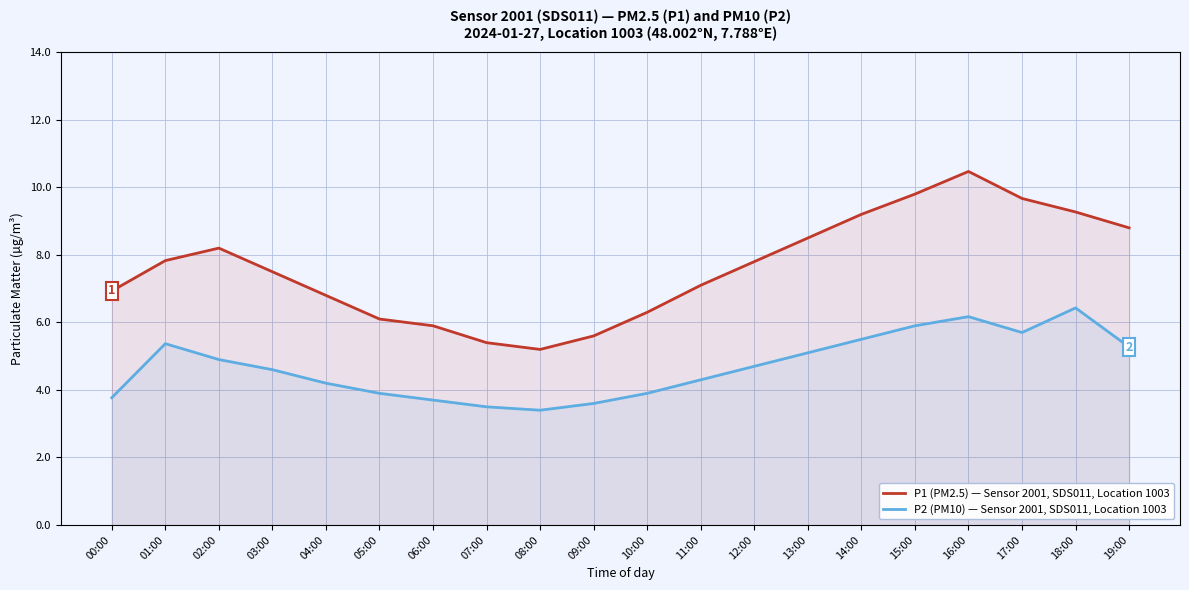

How many lines are shown in the chart?

2